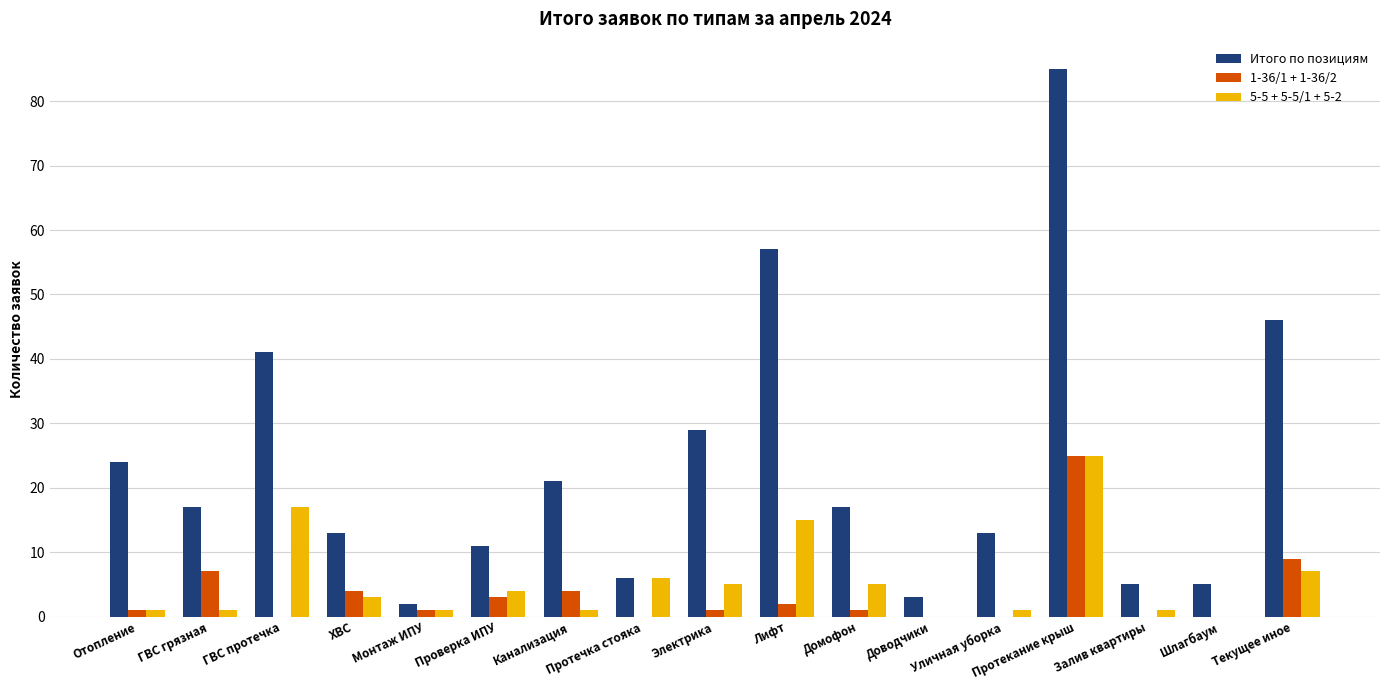

Between Домофон and Доводчики, which series saw the biggest shift?

Итого по позициям